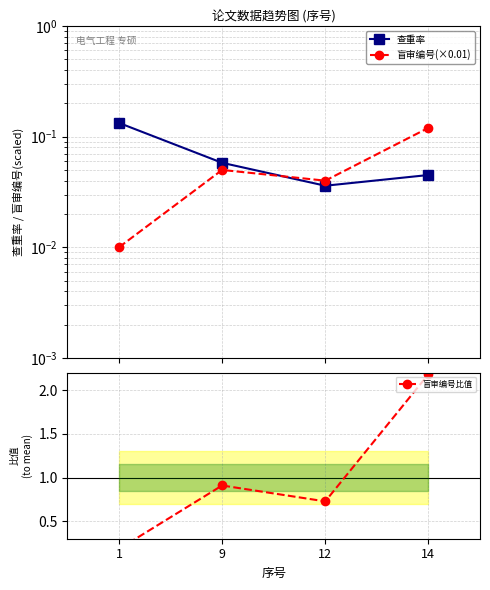

What is the difference between the maximum and minimum values in the 盲审编号(×0.01) series?

0.1